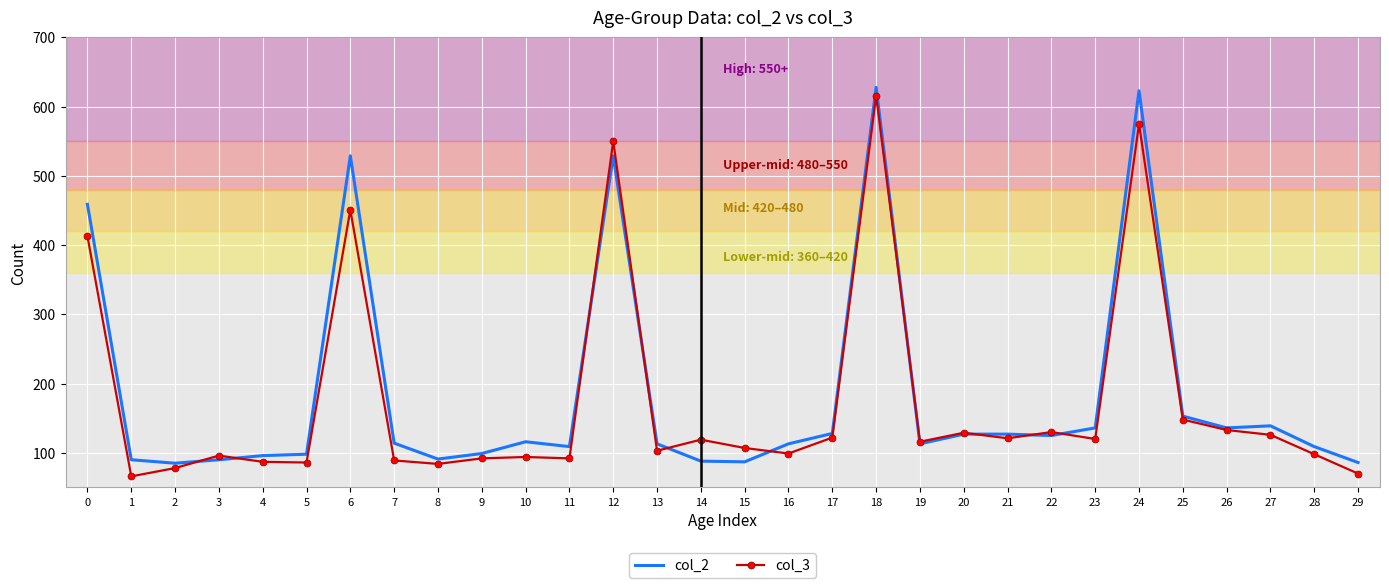

The col_2 series shows 128 at 17. True or false?

True